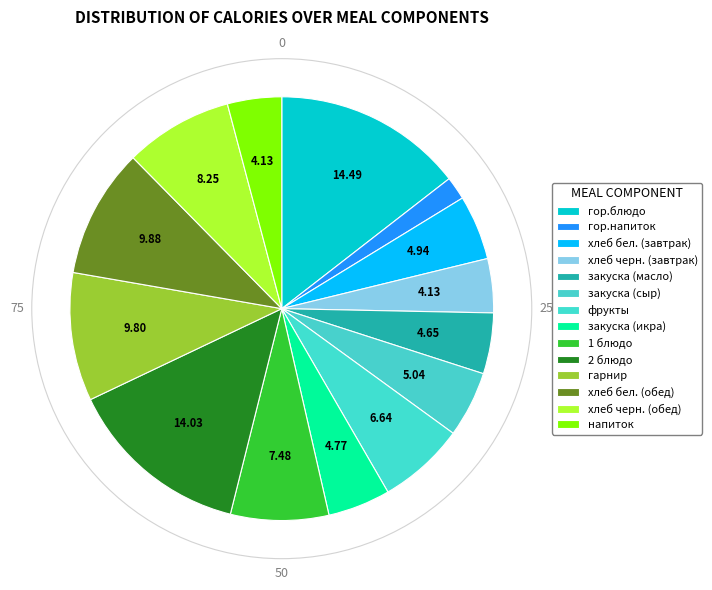

Which category has the smallest portion of the pie?

гор.напиток